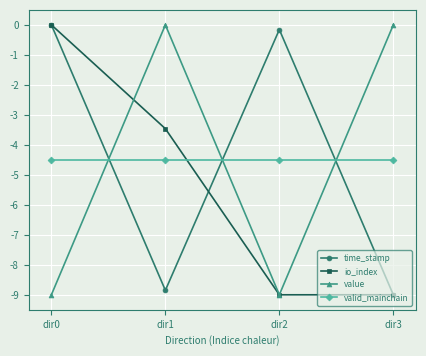

Is this an area chart (filled region under the line)?

No